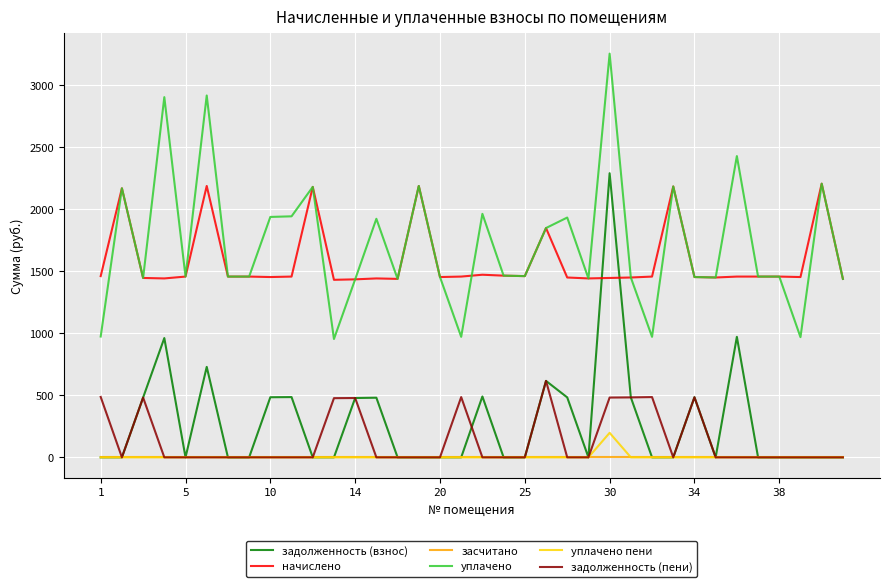

What is the greatest value displayed?

3253.7